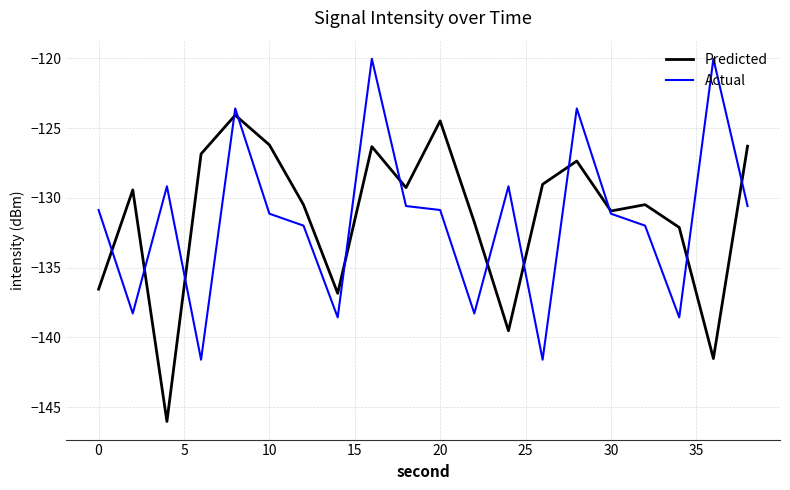

What is the maximum value shown in the chart?

-120.0